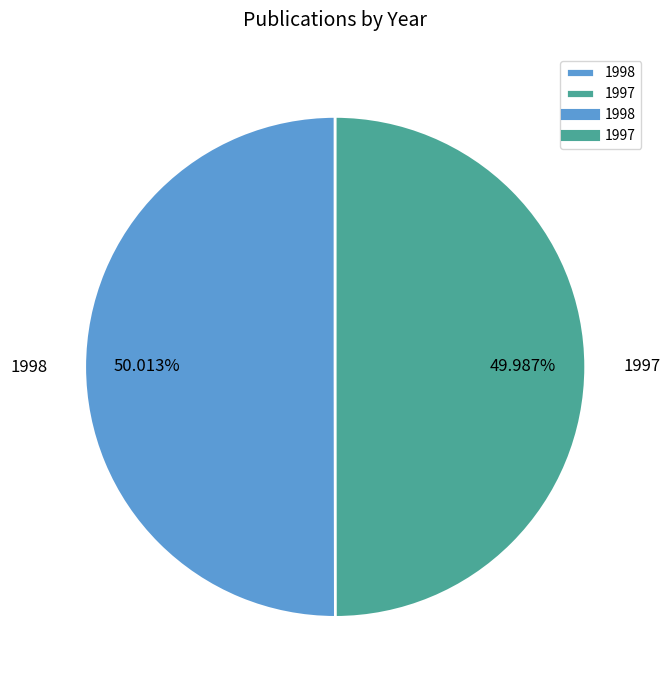

Is there any slice that represents more than half of the pie?

Yes